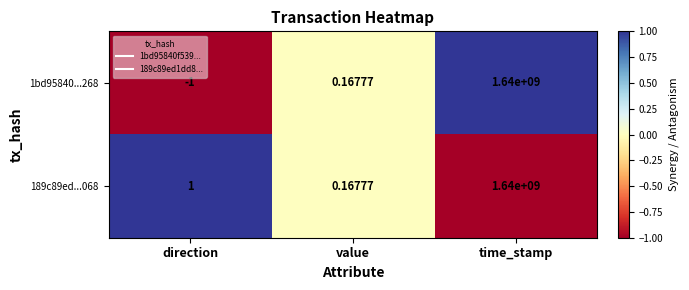

Where does the 1bd95840...268 series first go above 0?

value